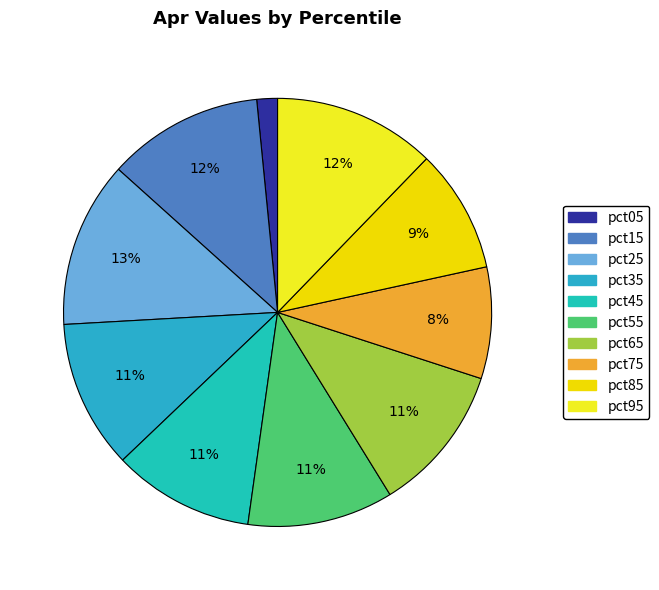

To the nearest percent, what percentage of the pie is pct35?

11%